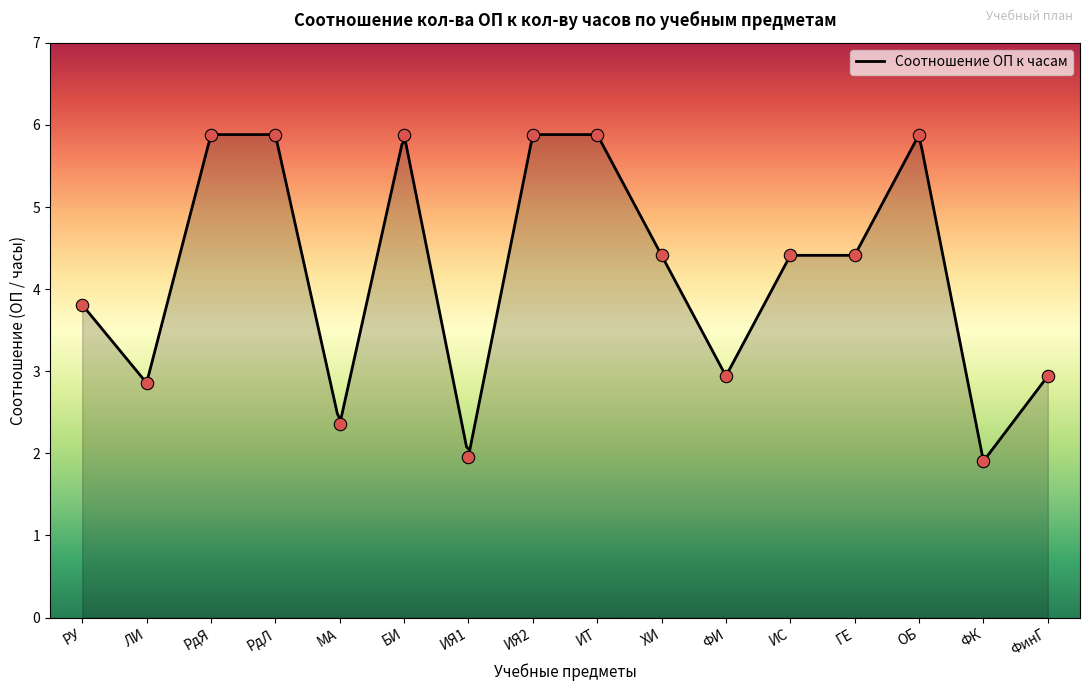

What is the change in value from ФИ to ОБ?

+2.9